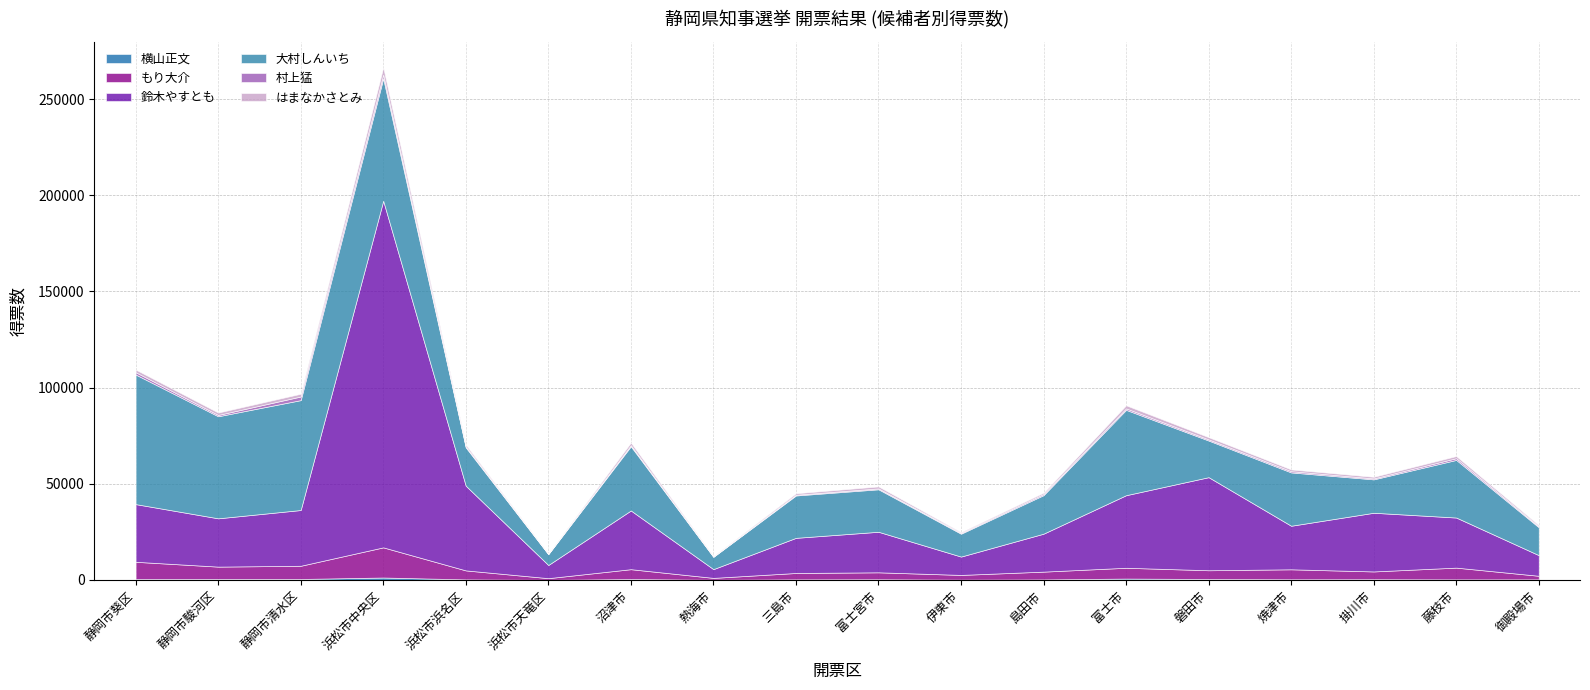

In もり大介, how many points are lower than both neighbors (excluding endpoints)?

6